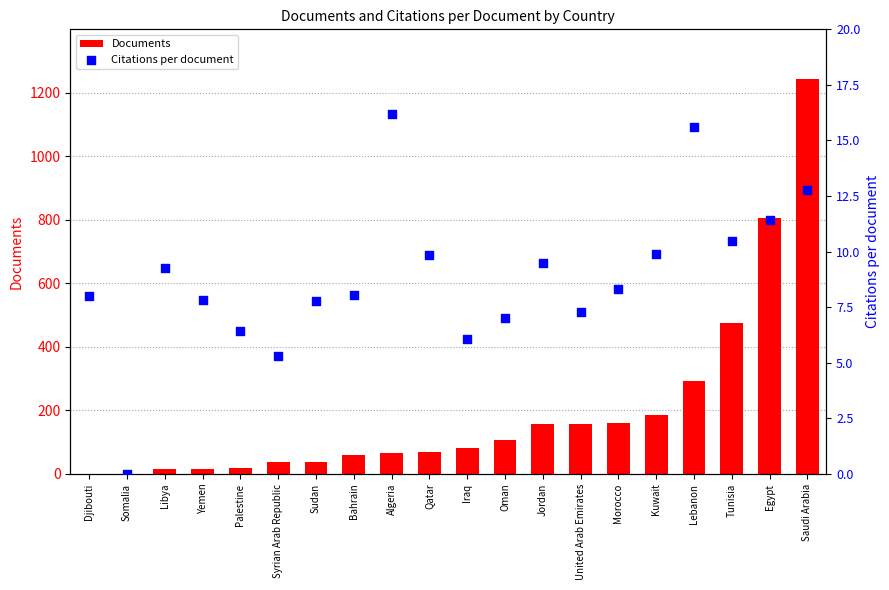

Is the value of Citations per document at Somalia greater than the value of Documents at Tunisia?

No